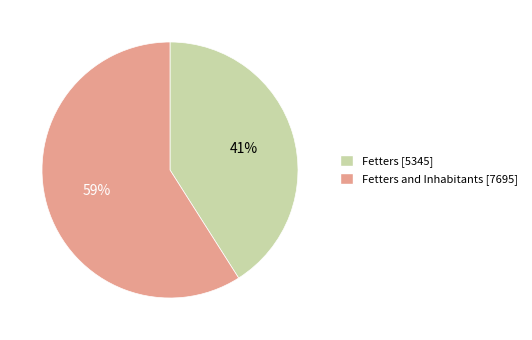

Is there a majority slice in this chart?

Yes